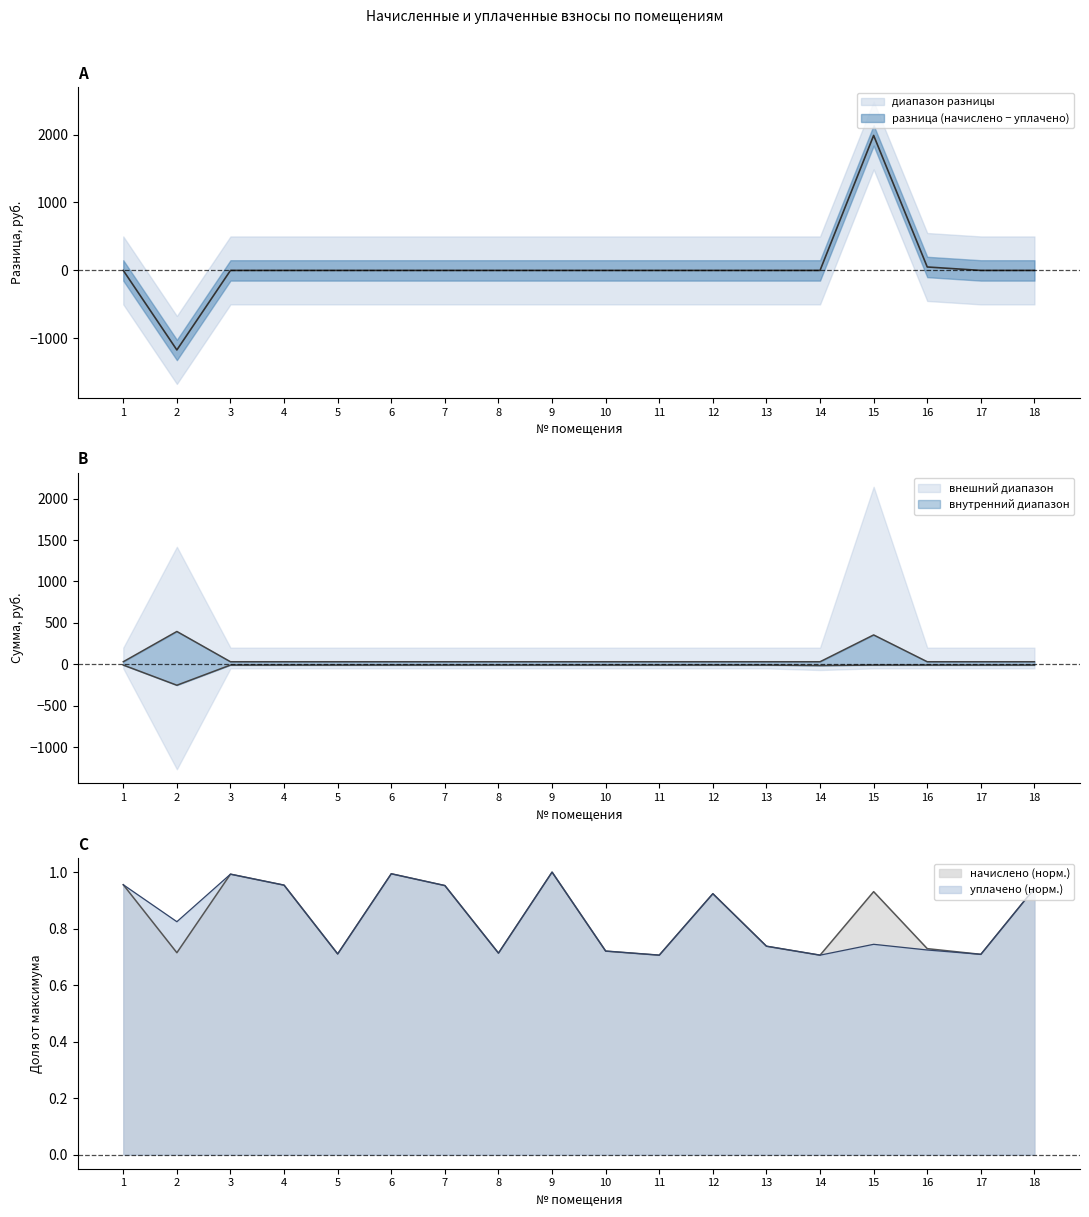

Is it true that начислено equals 0.7 at 8?

True